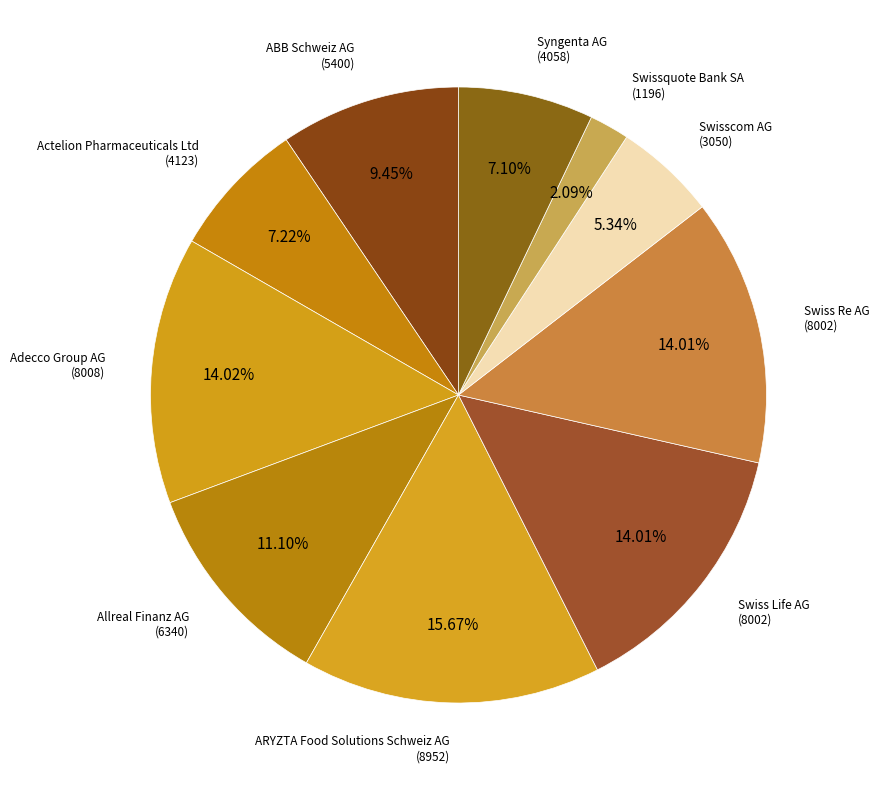

How many segments does this pie chart have?

10